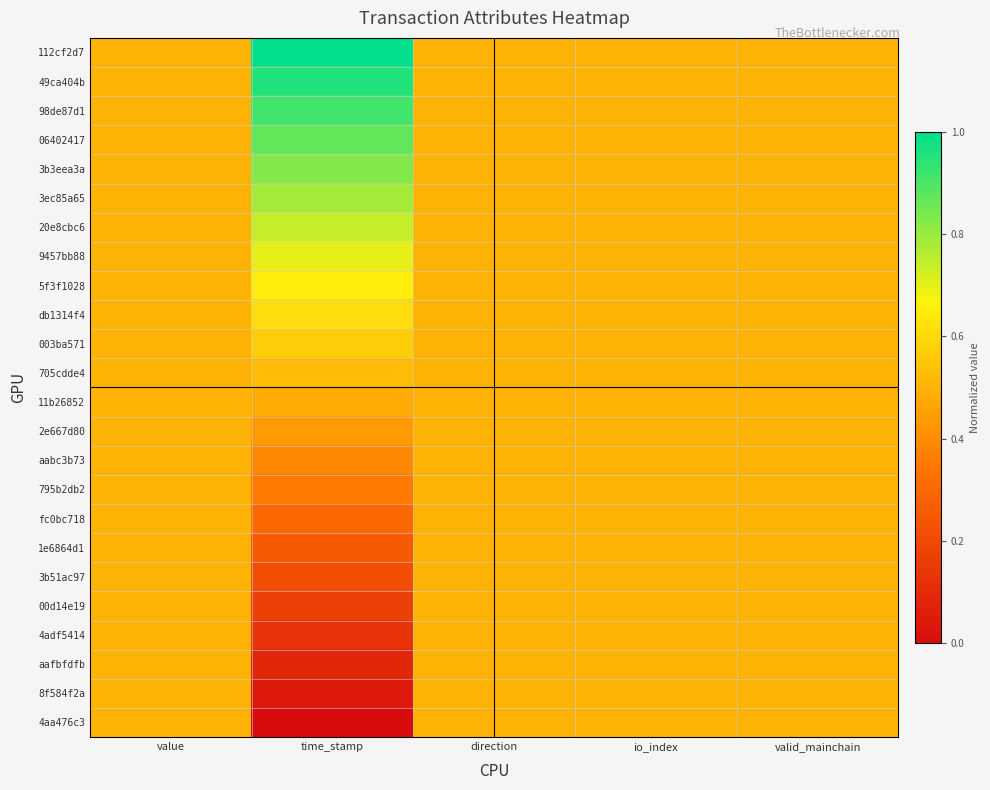

Which has a higher value, value or time_stamp?

time_stamp